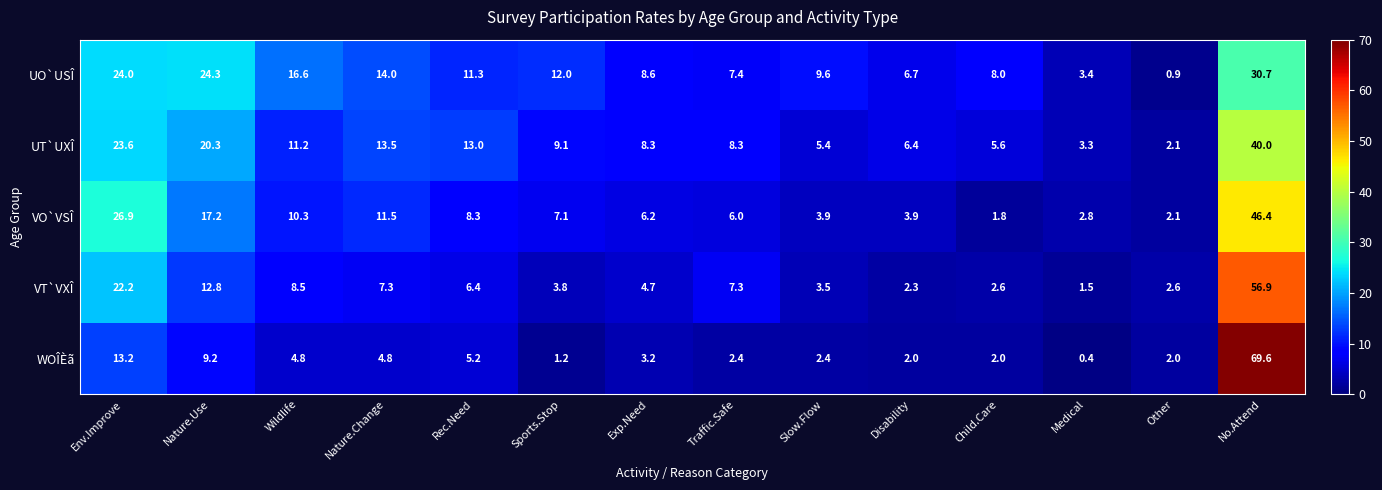

Is it true that VT`VXÎ equals 15.0 at Wildlife?

False